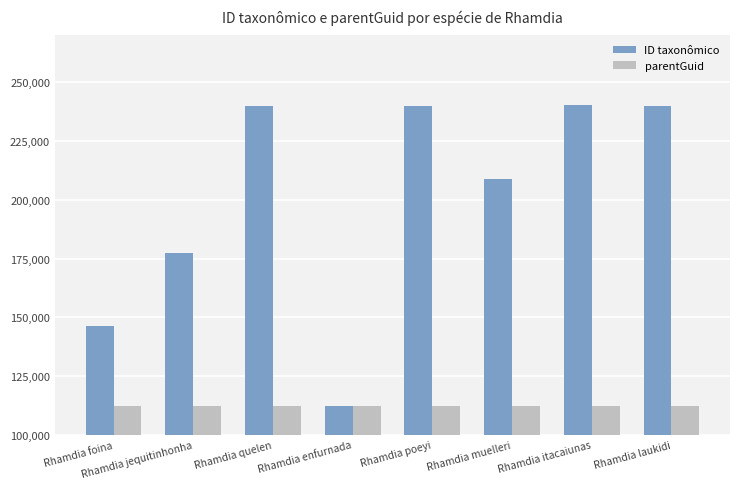

At Rhamdia muelleri, list the series in order from largest to smallest.

ID taxonômico, parentGuid